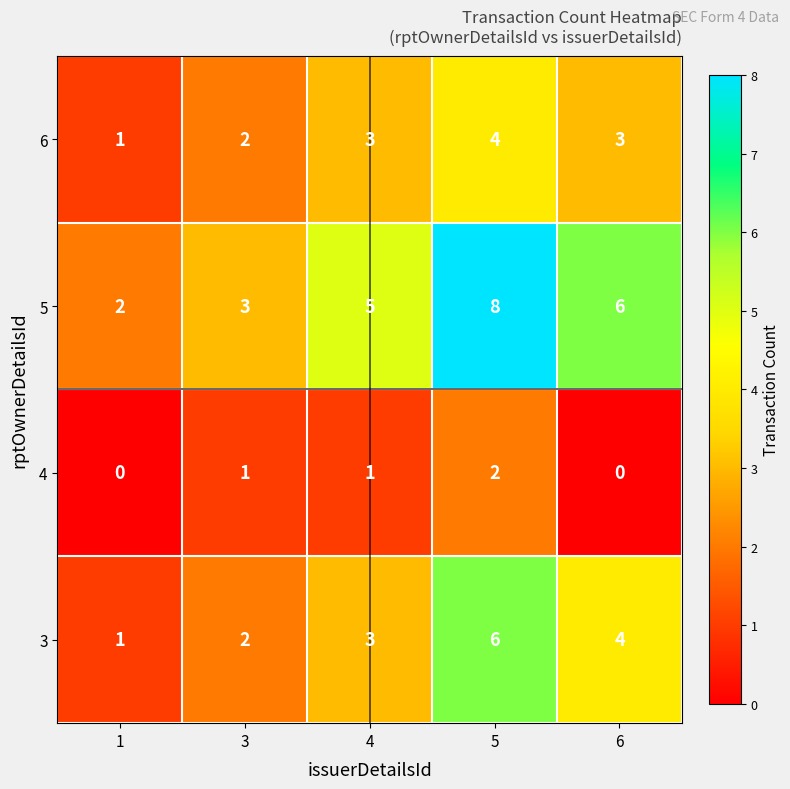

Reading left to right, list all the values displayed in this chart.

6: 1	2	3	4	3
5: 2	3	5	8	6
4: 0	1	1	2	0
3: 1	2	3	6	4